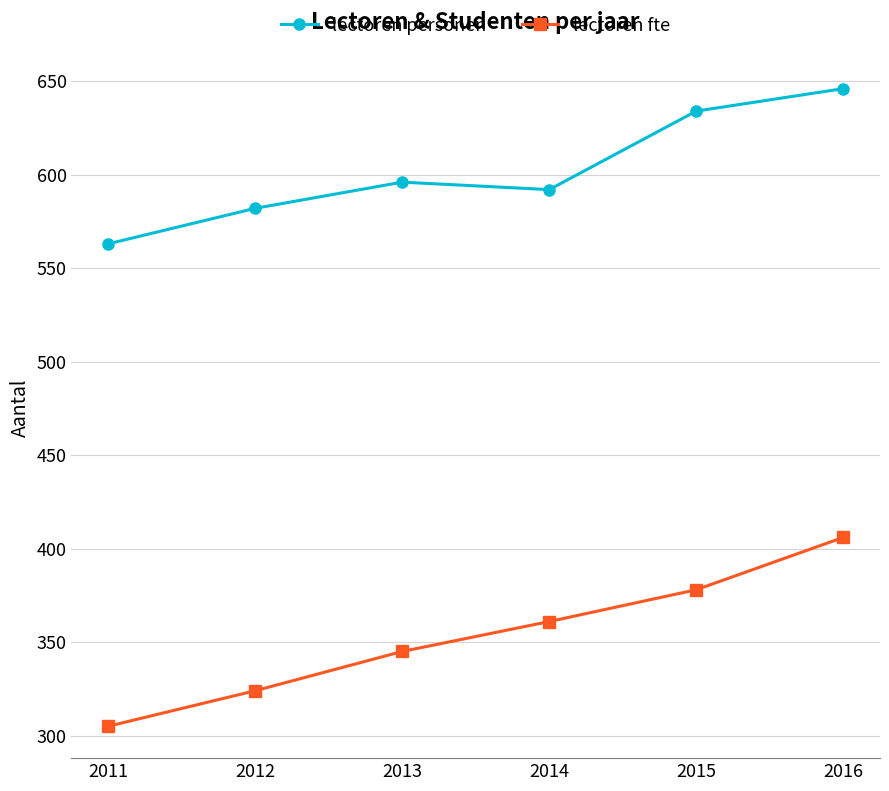

Is the value of lectoren personen at 2011 greater than the value of lectoren fte at 2013?

Yes